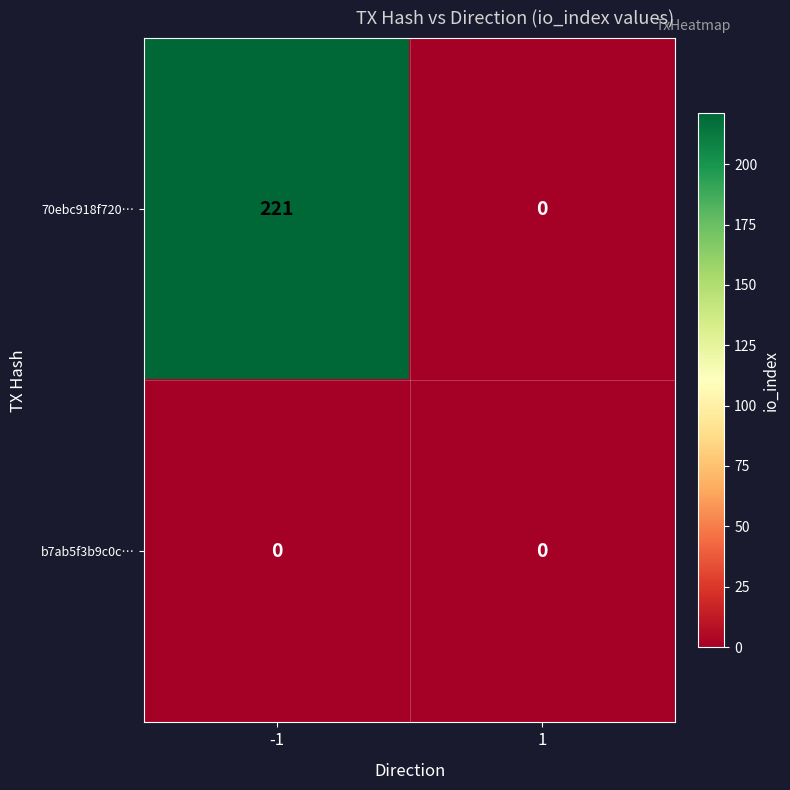

What is the sum of all 70ebc918f720… values?

221